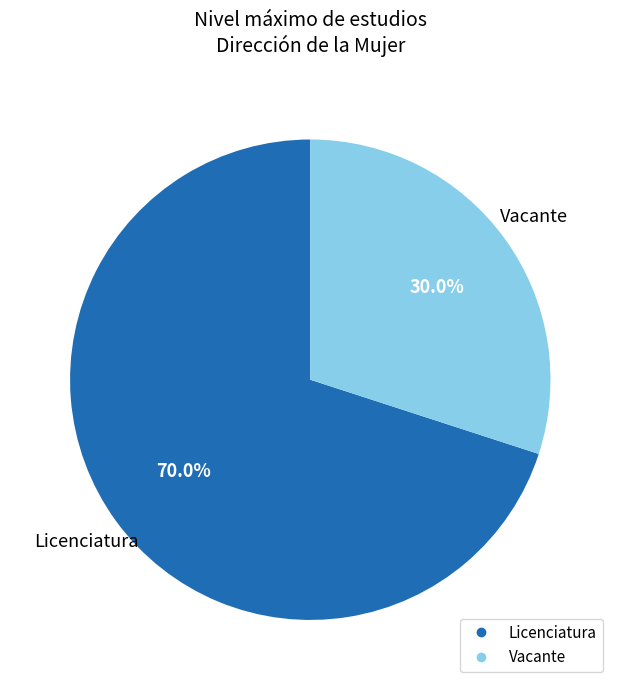

To the nearest percent, what is the difference between the largest and smallest slice percentages?

40%